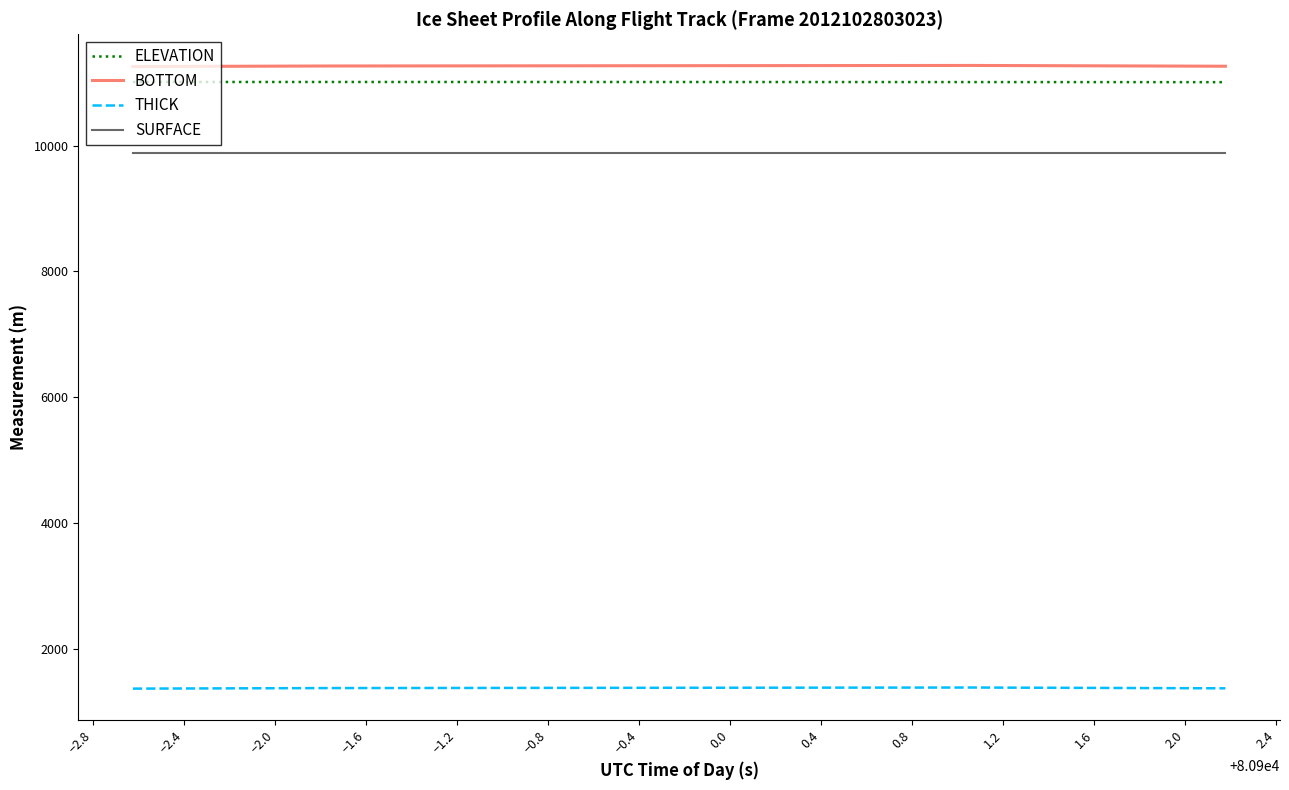

What are all the series names shown in the legend?

ELEVATION, BOTTOM, THICK, SURFACE